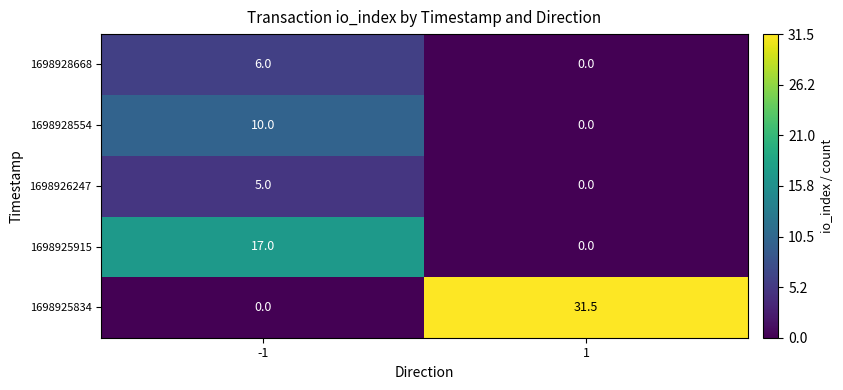

What is the total value across all series at 1?

31.5